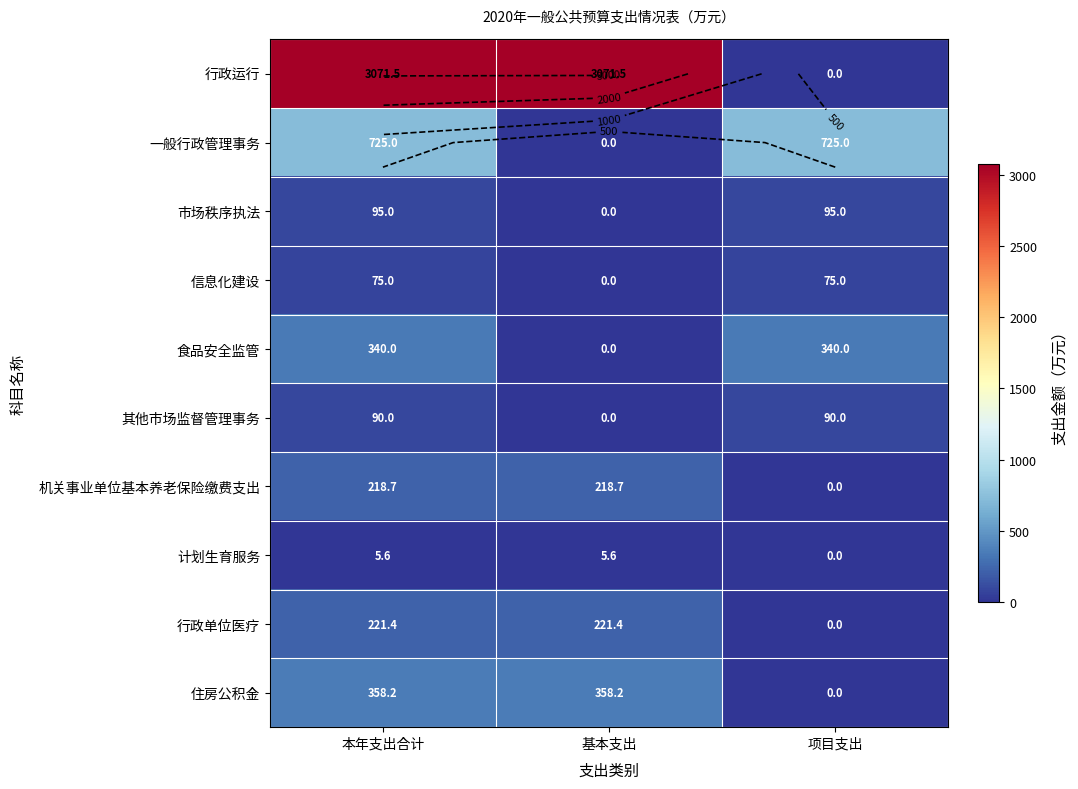

True or false: 一般行政管理事务 has a value of 725.0 at 项目支出.

True